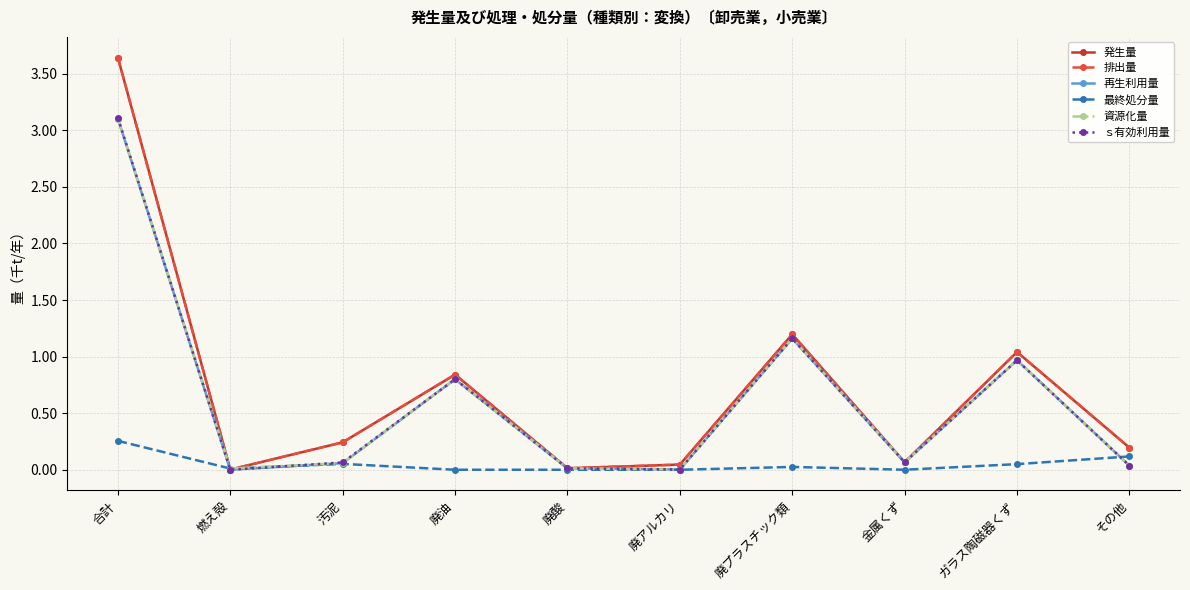

Which series has the largest total across all categories?

発生量